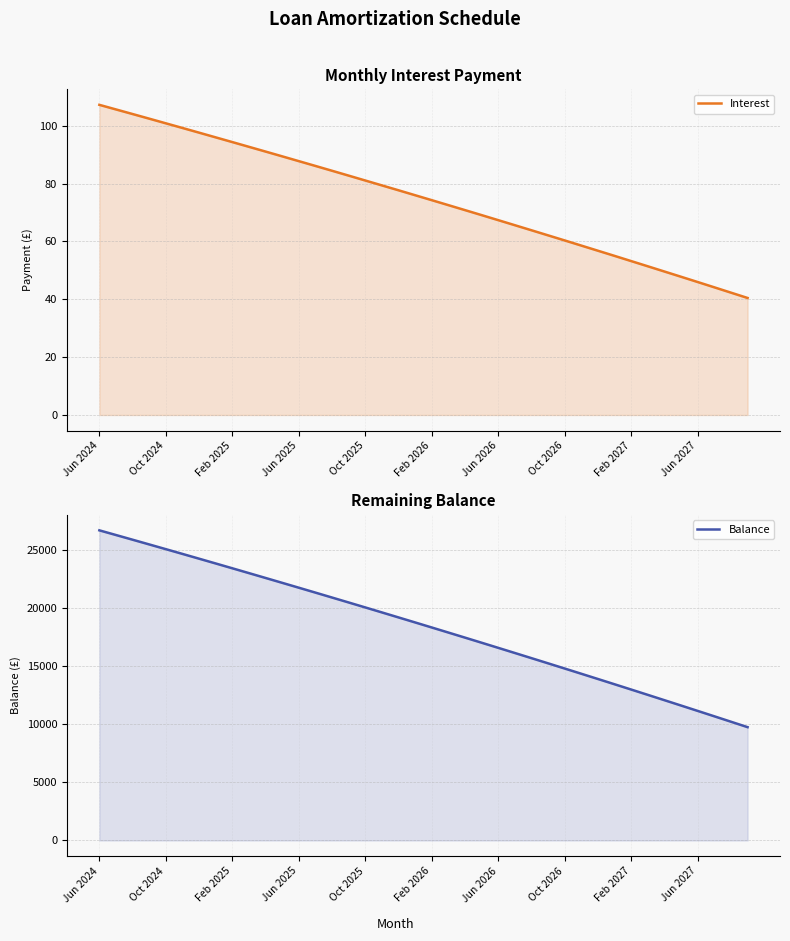

Reading left to right, what are all the values shown in this chart?

Interest: 107.3	105.7	104.1	102.5	100.9	99.3	97.6	96.0	94.4	92.7	91.1	89.5	87.8	86.1	84.5	82.8	81.1	79.4	77.7	76.0	74.3	72.6	70.8	69.1	67.4	65.6	63.9	62.1	60.4	58.6	56.8	55.0	53.2	51.4	49.6	47.8	46.0	44.1	42.3	40.5
Balance: 26696.0	26293.0	25889.0	25483.0	25076.0	24667.0	24256.0	23844.0	23430.0	23014.0	22597.0	22178.0	21758.0	21336.0	20912.0	20487.0	20060.0	19631.0	19200.0	18768.0	18334.0	17898.0	17461.0	17022.0	16581.0	16138.0	15694.0	15248.0	14800.0	14350.0	13899.0	13446.0	12991.0	12534.0	12075.0	11615.0	11153.0	10689.0	10223.0	9755.0